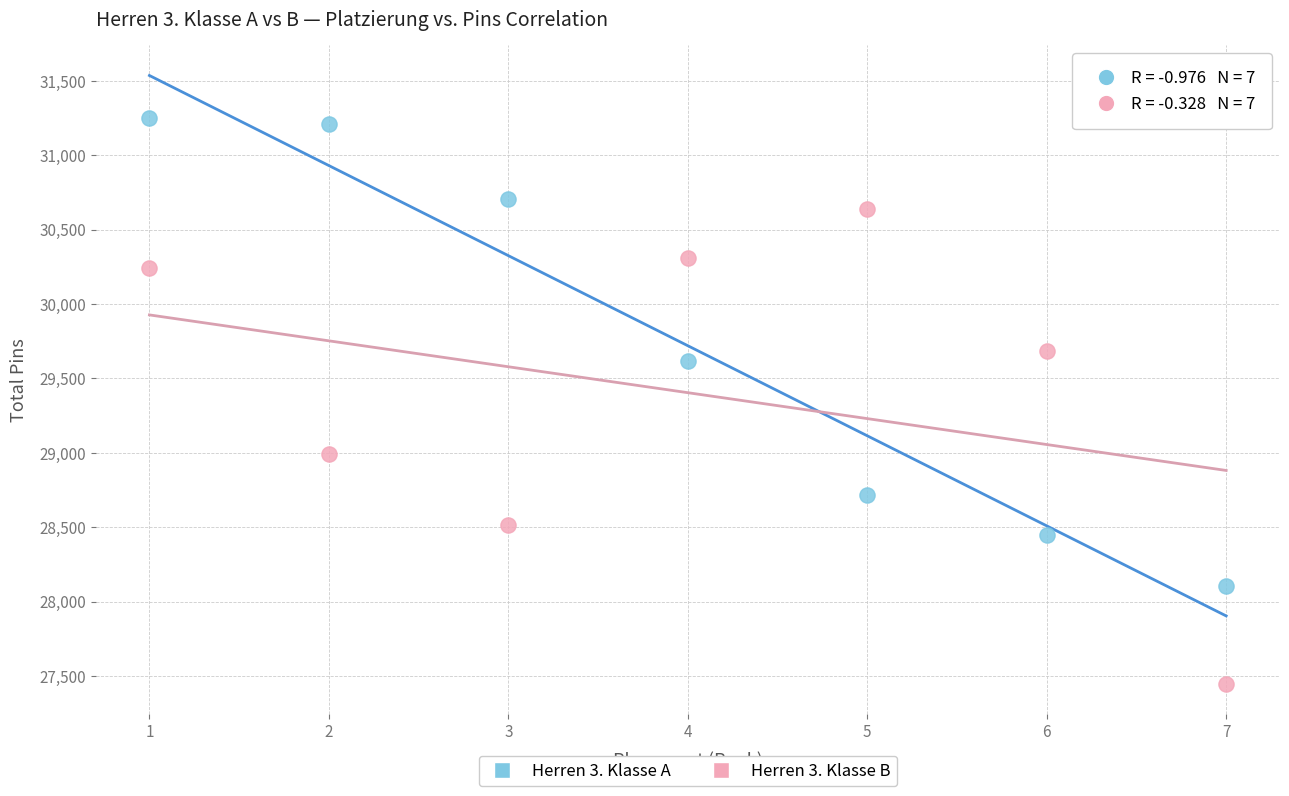

Which series reaches the maximum Y coordinate?

Herren 3. Klasse A